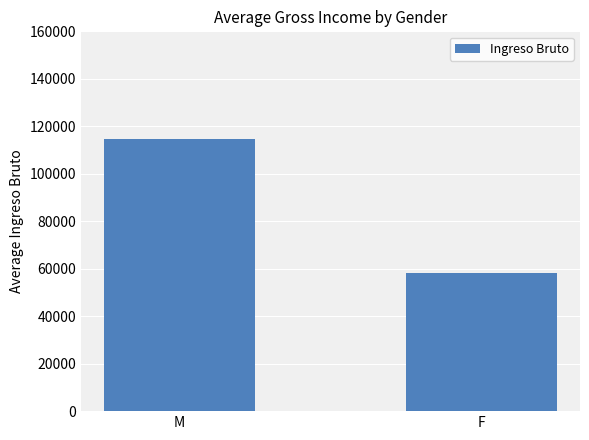

What is the label of the 1st bar from the right?

F